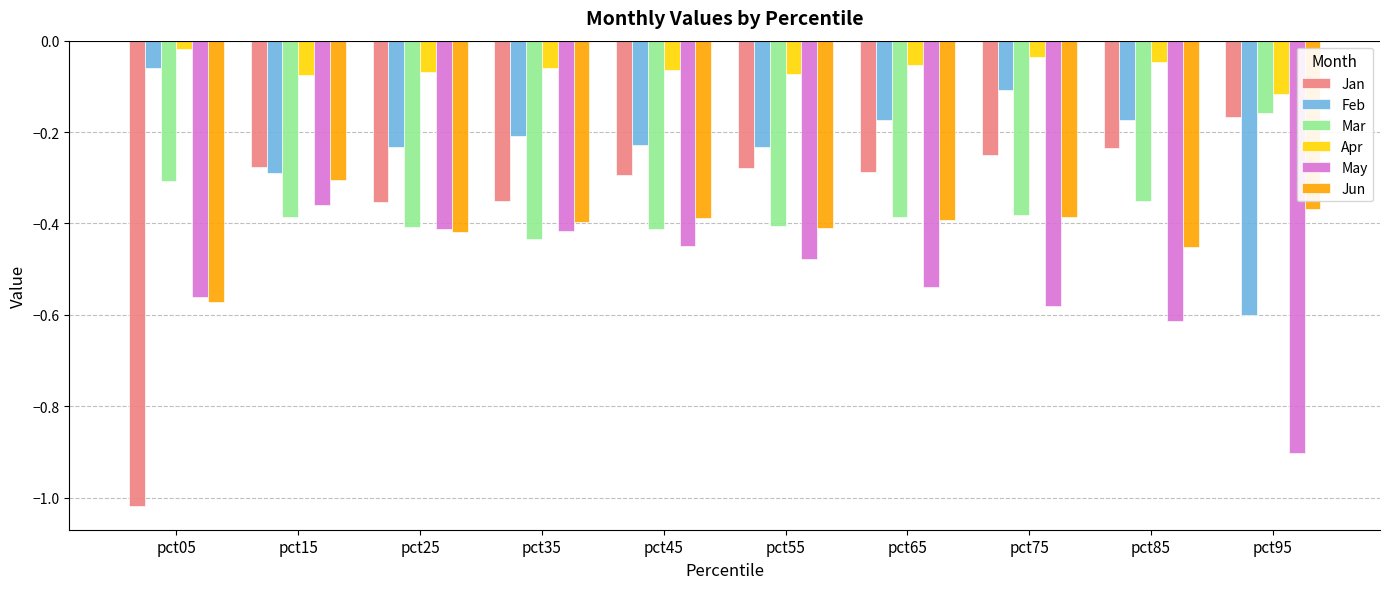

Where is Jan nearest to the value 0?

pct95